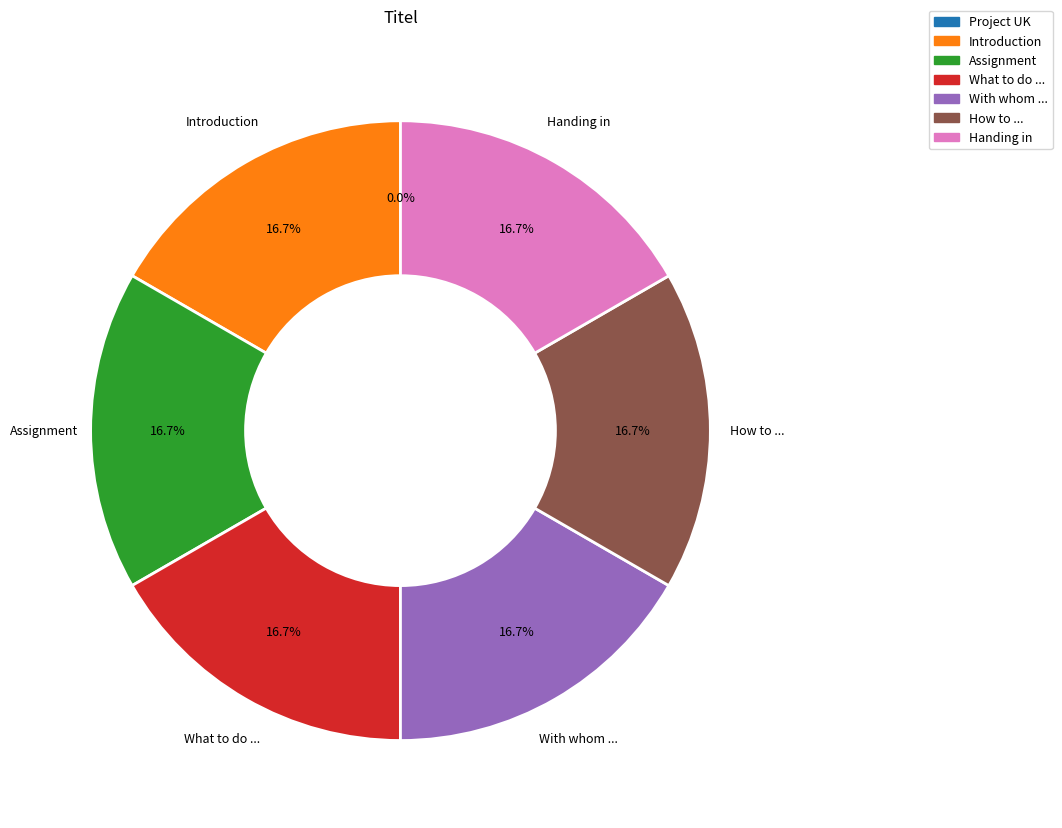

What portion of the pie excludes What to do ...?

83.3%